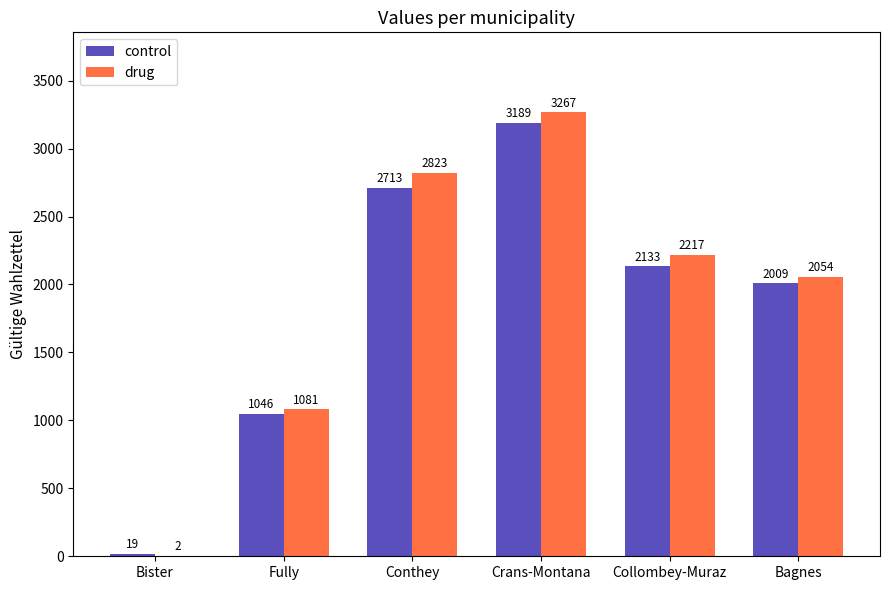

Are the bars grouped side by side (vs. stacked)?

Yes